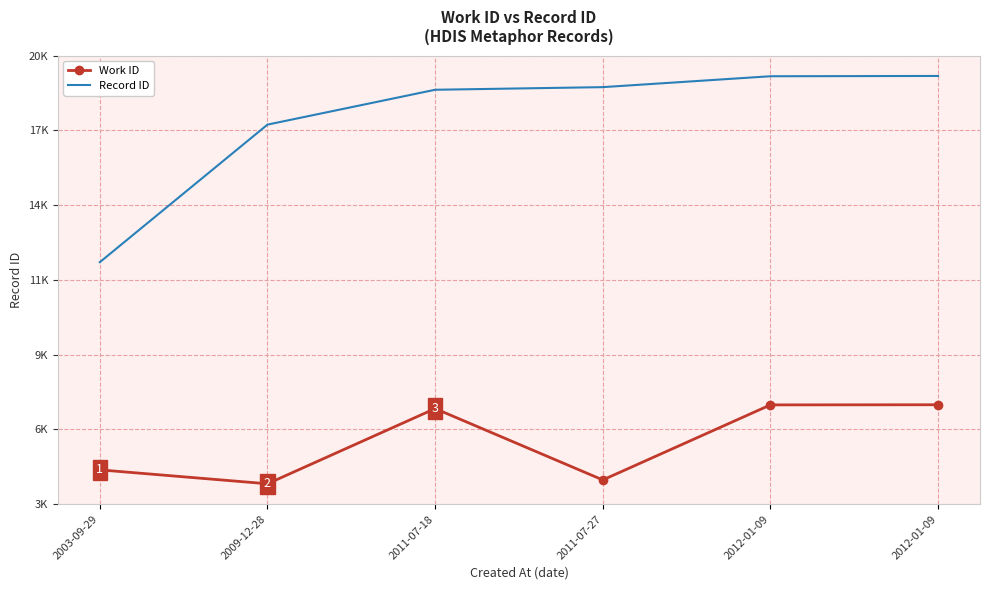

Reading left to right, list all the values displayed in this chart.

Work ID: 4727	4208	7012	4351	7150	7155
Record ID: 12472	17602	18902	19000	19406	19417